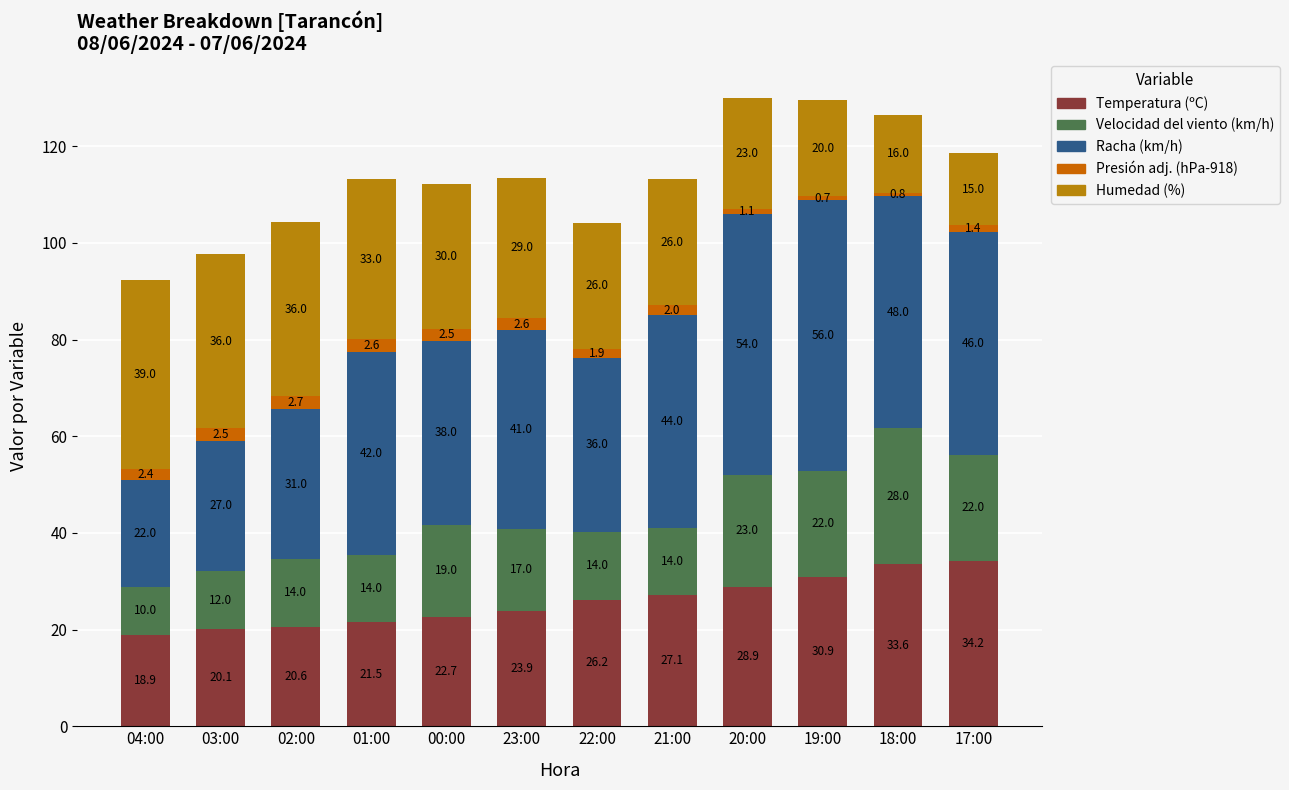

Does the chart contain stacked bars?

Yes